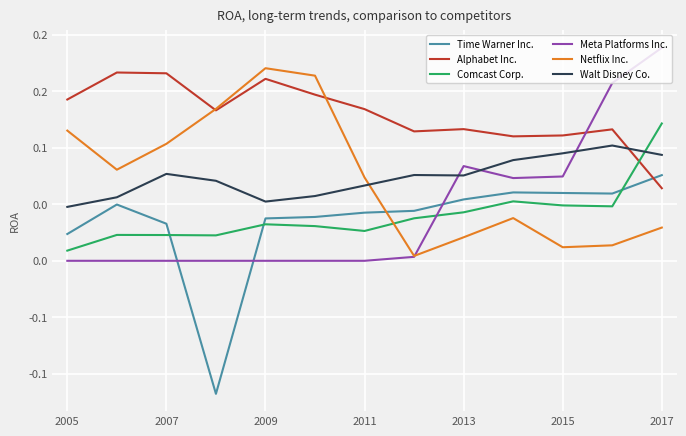

Where is the first local maximum for Meta Platforms Inc.?

2013